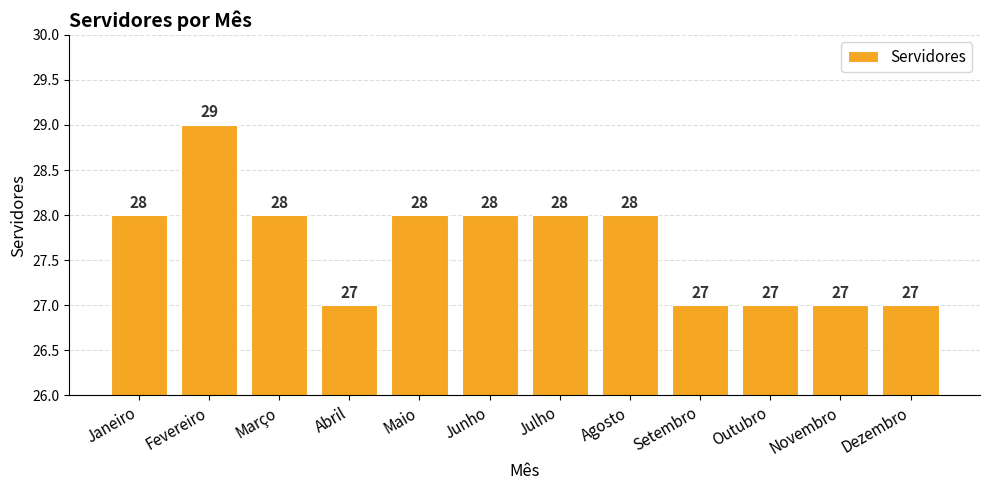

What is the sum of the values at Novembro and Fevereiro?

56